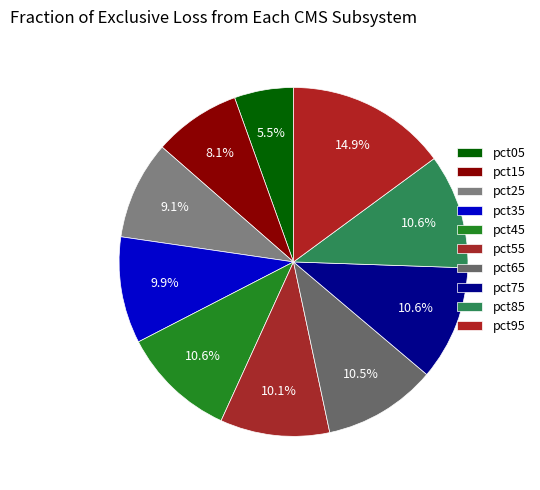

What is the smallest slice in the pie chart?

pct05